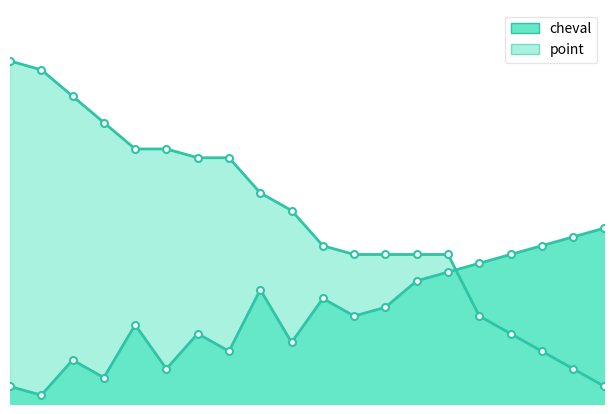

Is the value of cheval at 3 greater than the value of point at 11?

No